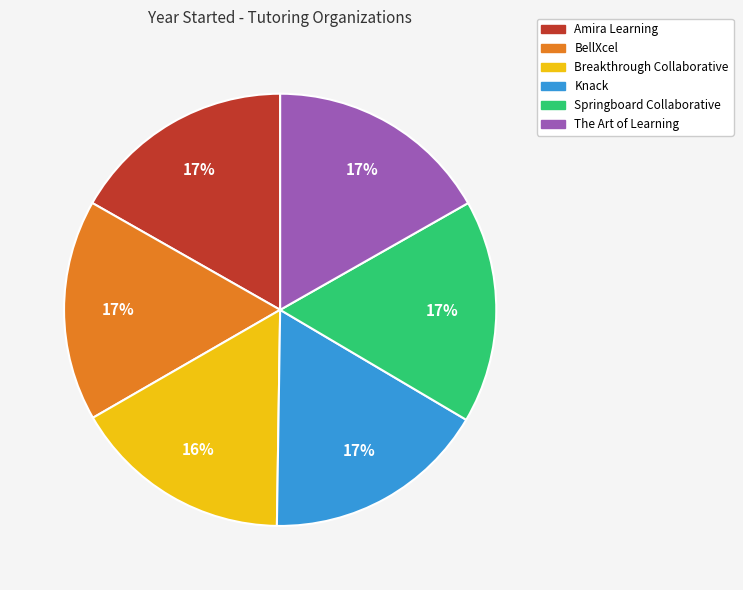

True or false: Breakthrough Collaborative accounts for 5% of the total.

False